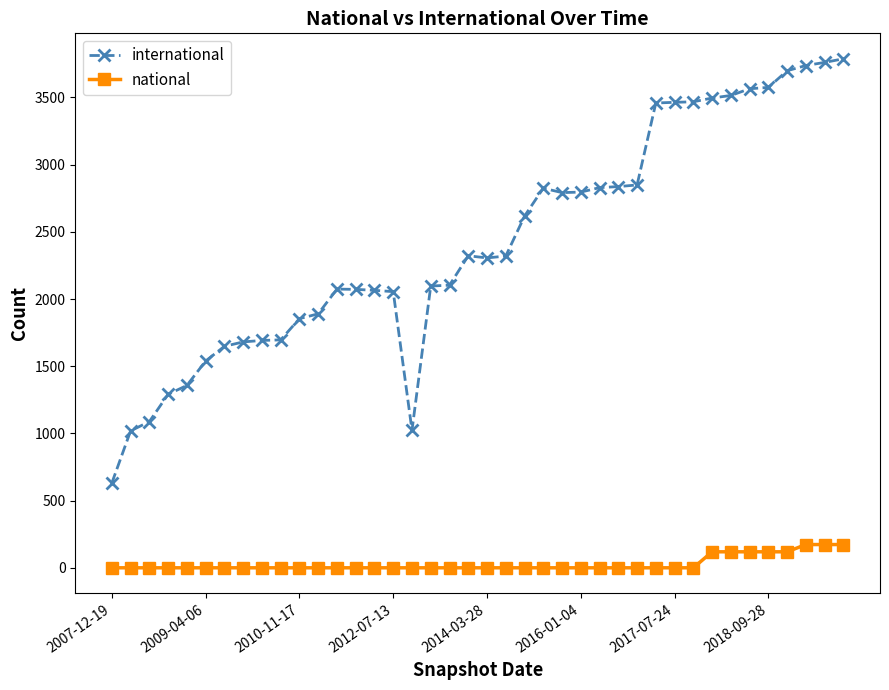

Rank the series by their average value, from highest to lowest.

international, national